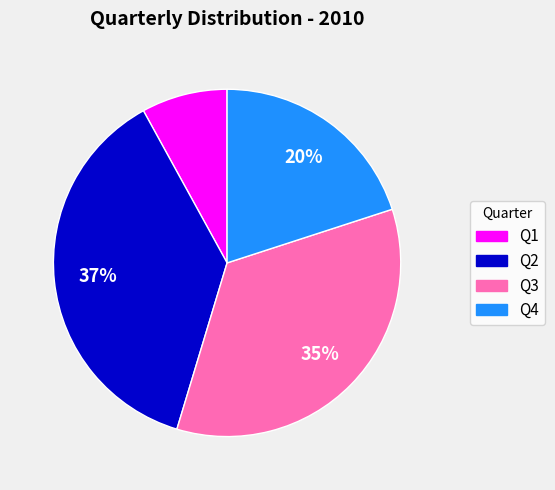

Which slice is the largest?

Q2